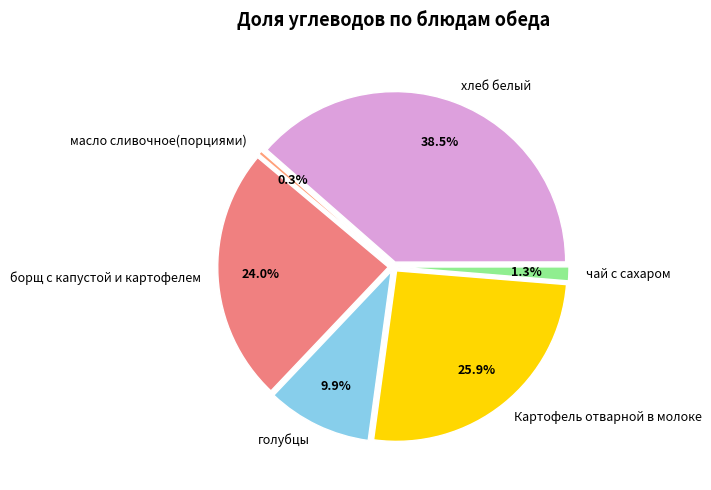

To the nearest percent, what is the average slice percentage?

17%